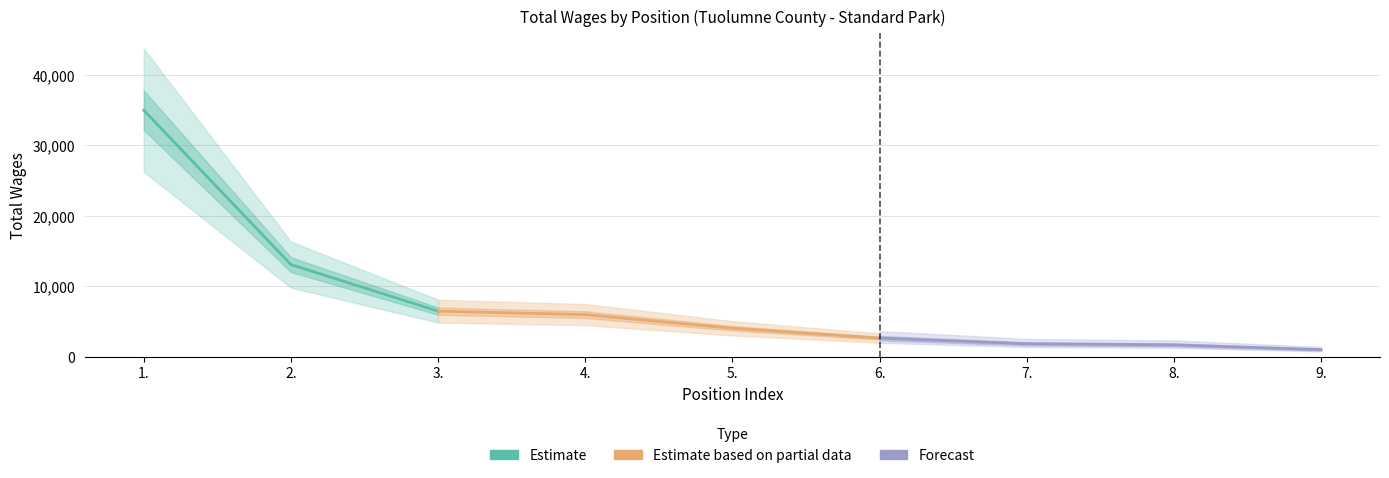

At which category does the chart reach its peak across all series?

1.